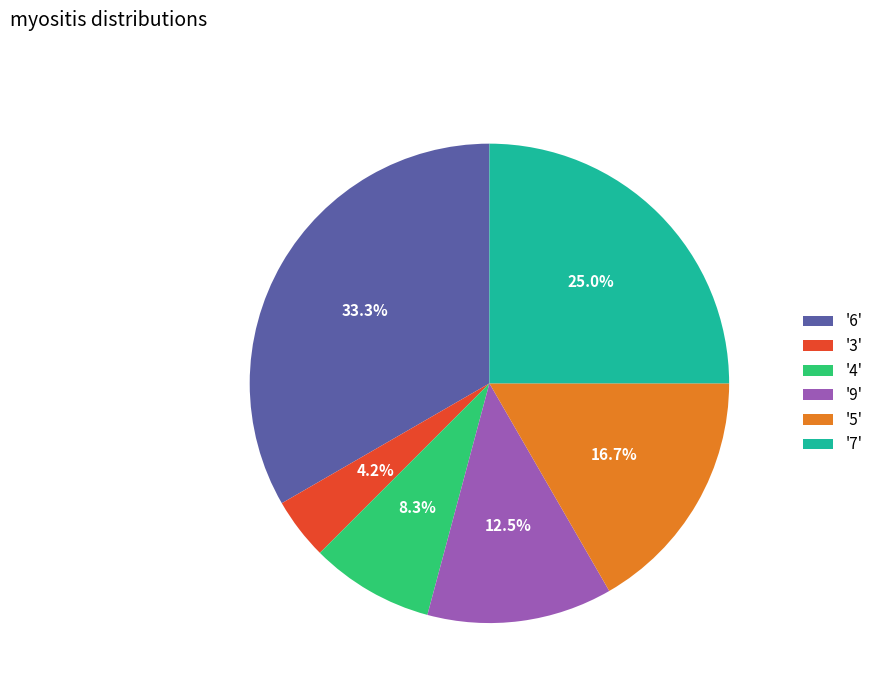

Is there a majority slice in this chart?

No